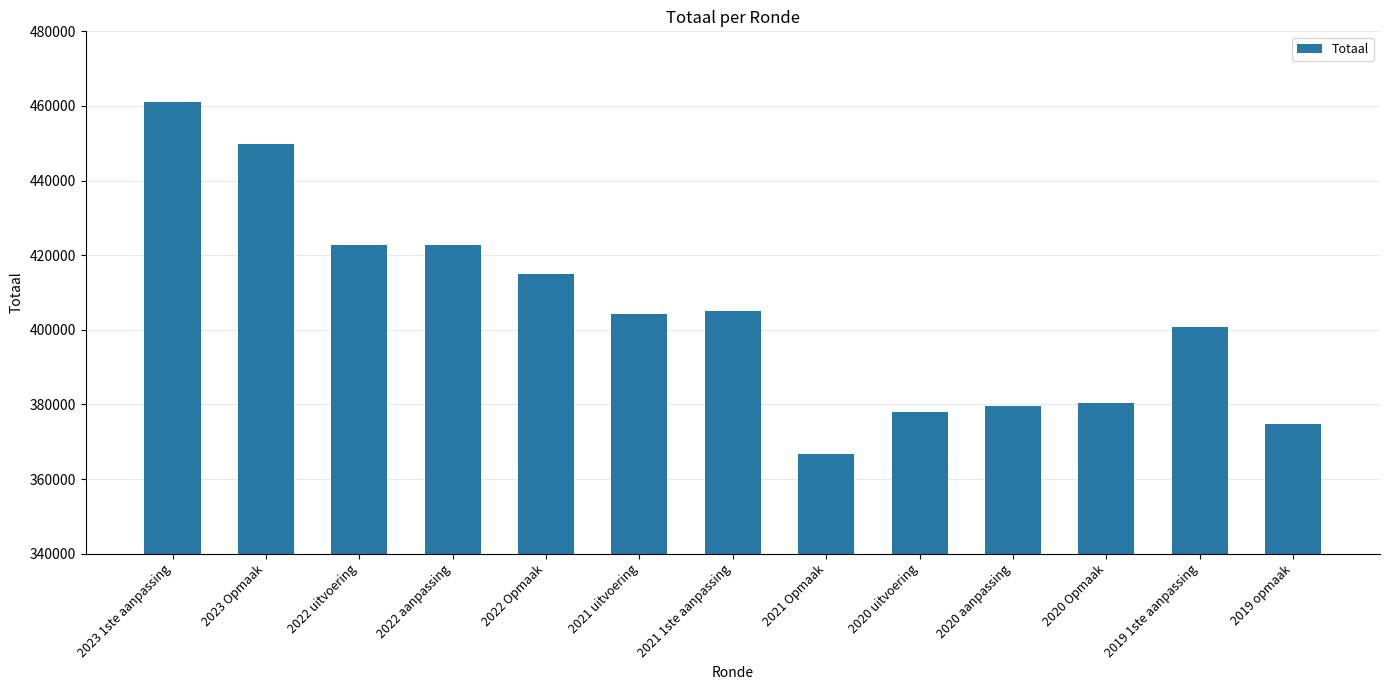

How many bars are there in total?

13